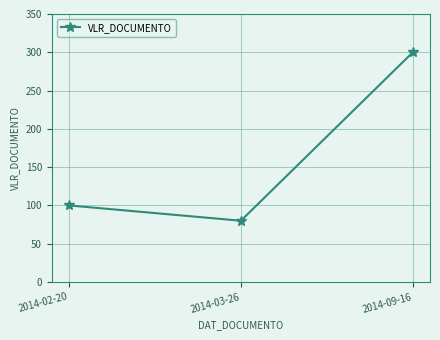

The chart shows a value of 26 at 2014-02-20. True or false?

False